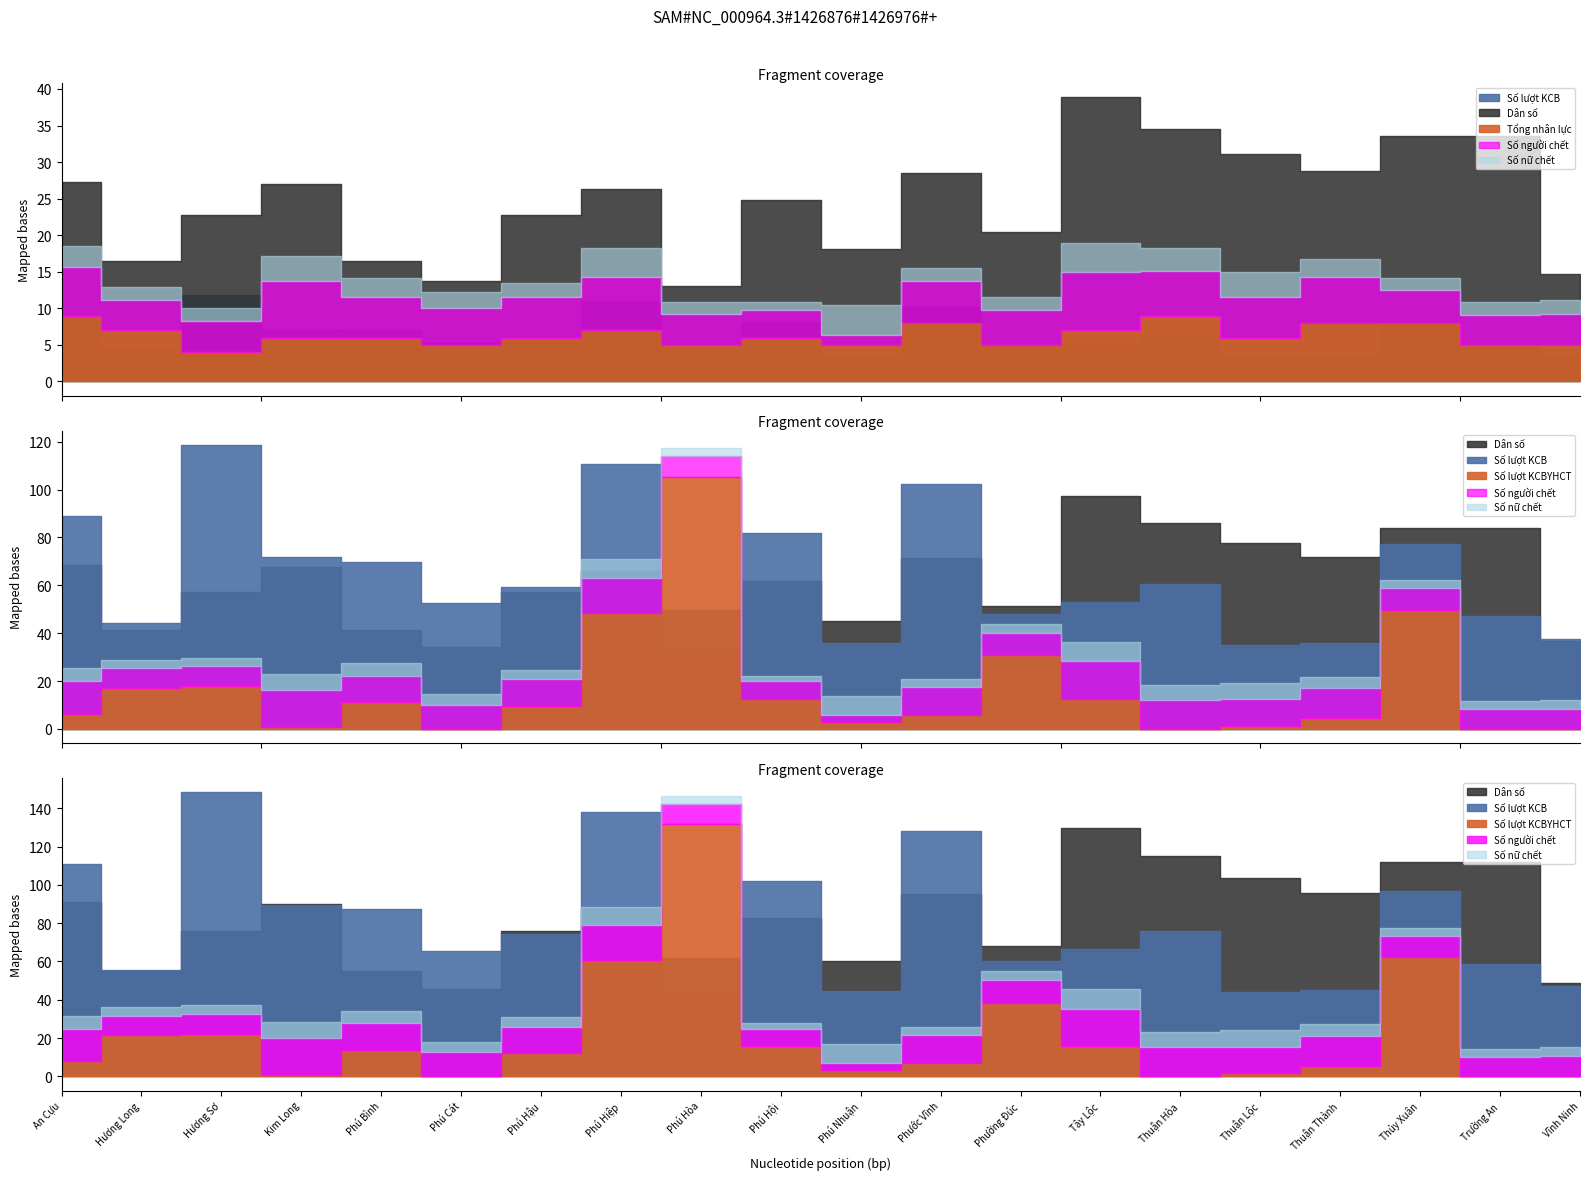

The value of Dân số at Trường An is 8487. True or false?

False